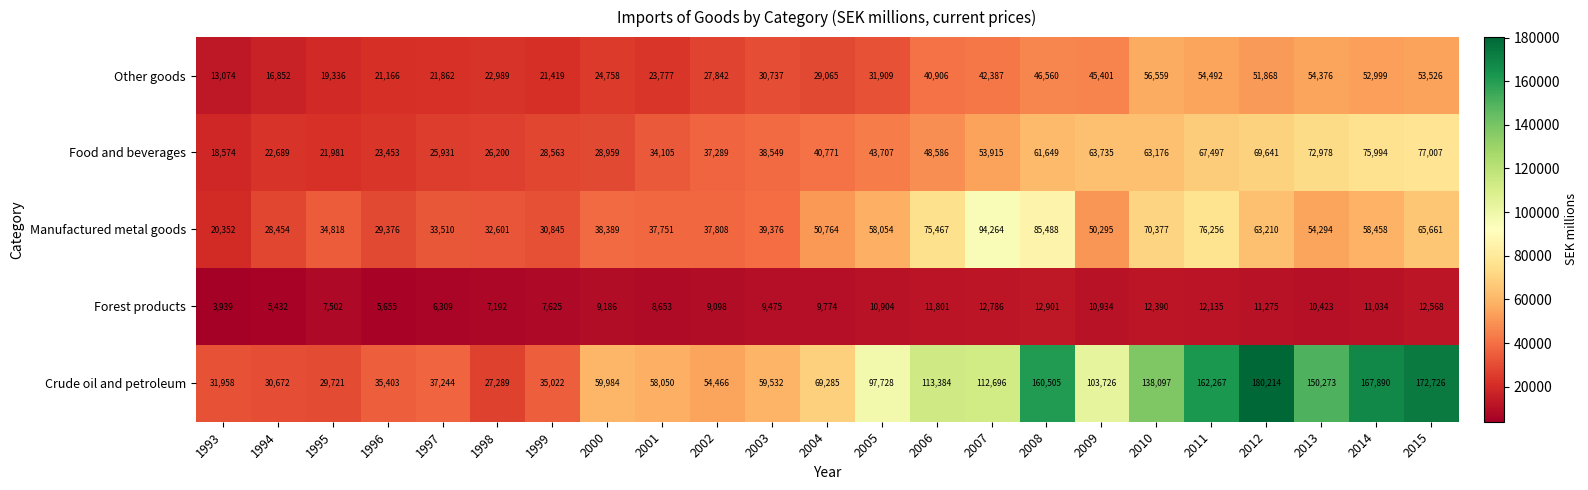

The Food and beverages series shows 13538 at 1994. True or false?

False